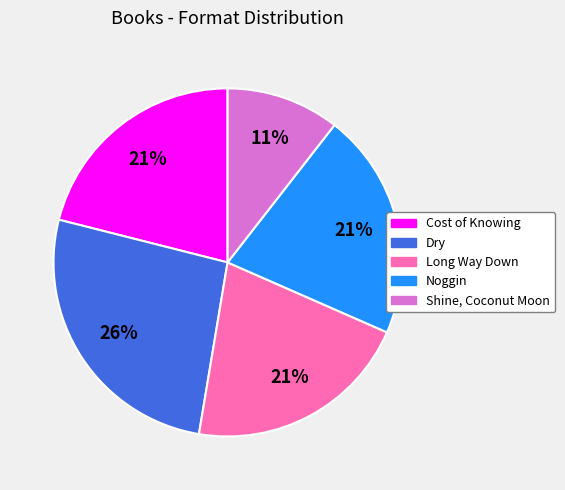

Do Dry and Long Way Down together represent more than half of the pie?

No